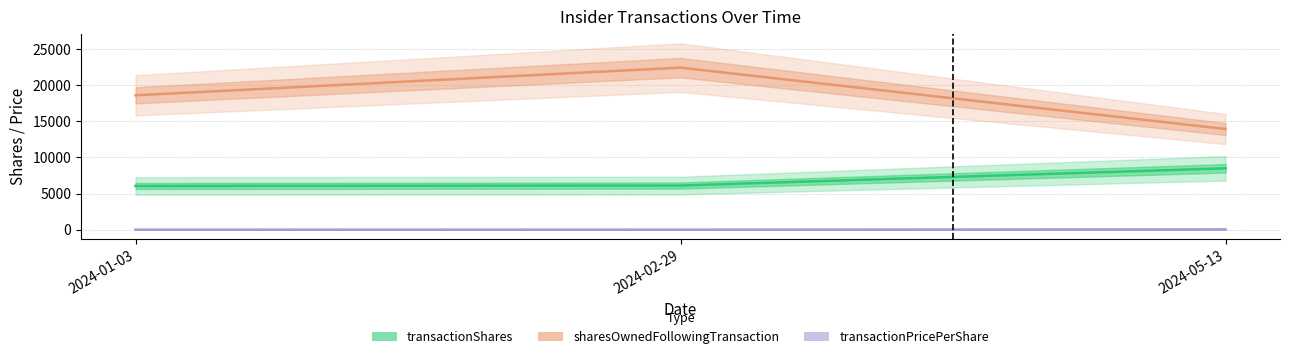

How many values in the transactionPricePerShare series exceed 0?

1